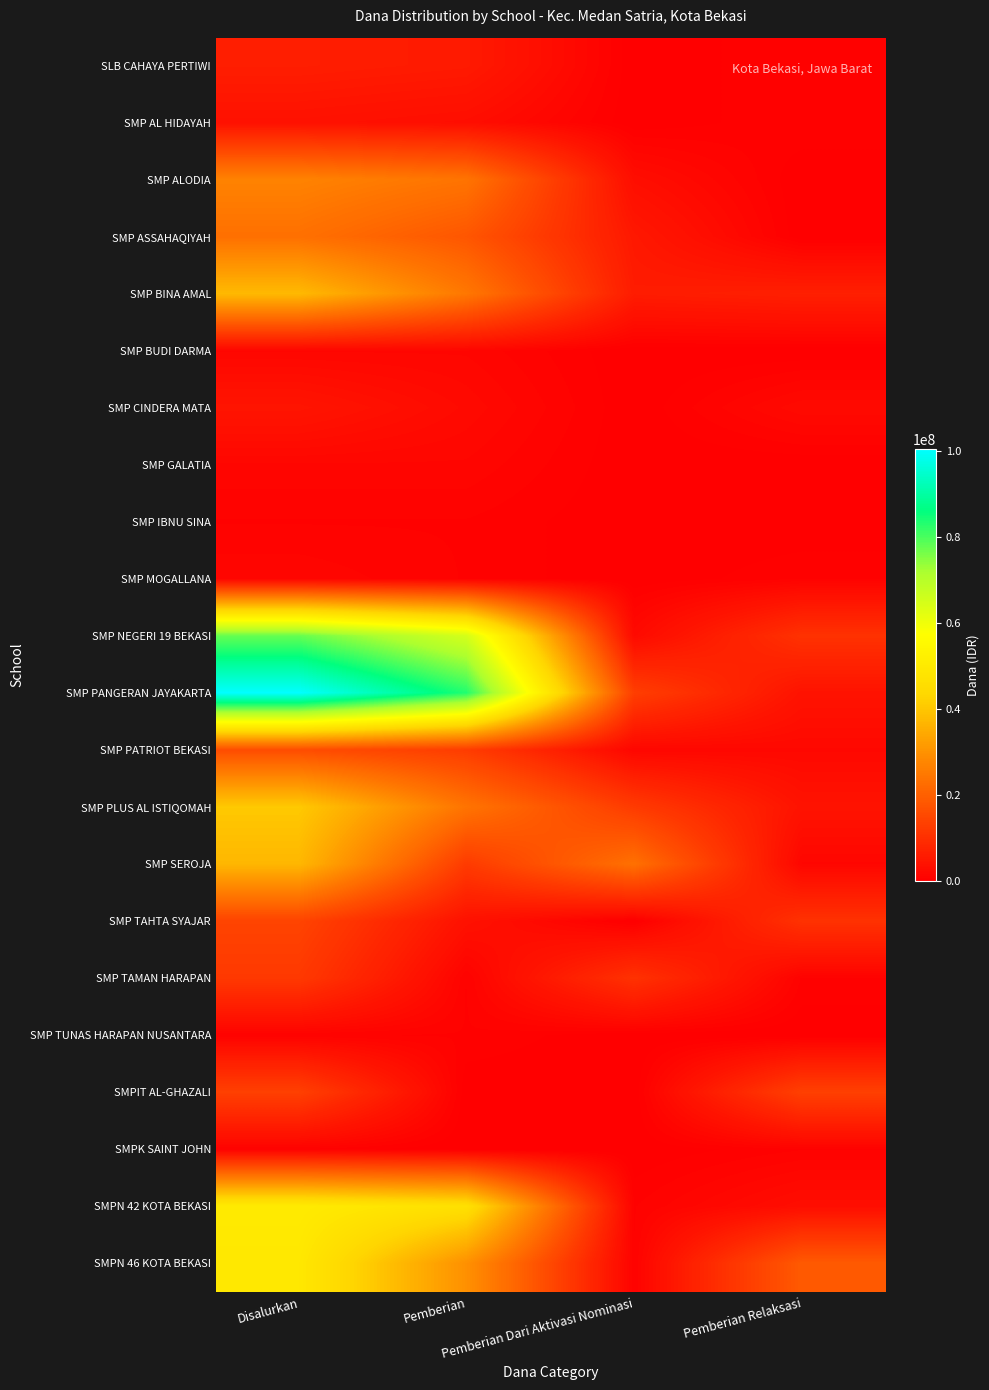

Reading left to right, extract all data points from this chart.

SLB CAHAYA PERTIWI: Disalurkan=6375000	Pemberian=5625000	Pemberian Dari Aktivasi Nominasi=0	Pemberian Relaksasi=750000
SMP AL HIDAYAH: Disalurkan=3750000	Pemberian=3000000	Pemberian Dari Aktivasi Nominasi=0	Pemberian Relaksasi=750000
SMP ALODIA: Disalurkan=27000000	Pemberian=24000000	Pemberian Dari Aktivasi Nominasi=3000000	Pemberian Relaksasi=0
SMP ASSAHAQIYAH: Disalurkan=23250000	Pemberian=18000000	Pemberian Dari Aktivasi Nominasi=5250000	Pemberian Relaksasi=0
SMP BINA AMAL: Disalurkan=37500000	Pemberian=24750000	Pemberian Dari Aktivasi Nominasi=6000000	Pemberian Relaksasi=6750000
SMP BUDI DARMA: Disalurkan=1500000	Pemberian=1500000	Pemberian Dari Aktivasi Nominasi=0	Pemberian Relaksasi=0
SMP CINDERA MATA: Disalurkan=4500000	Pemberian=2250000	Pemberian Dari Aktivasi Nominasi=0	Pemberian Relaksasi=2250000
SMP GALATIA: Disalurkan=1500000	Pemberian=1500000	Pemberian Dari Aktivasi Nominasi=0	Pemberian Relaksasi=0
SMP IBNU SINA: Disalurkan=750000	Pemberian=750000	Pemberian Dari Aktivasi Nominasi=0	Pemberian Relaksasi=0
SMP MOGALLANA: Disalurkan=1500000	Pemberian=750000	Pemberian Dari Aktivasi Nominasi=0	Pemberian Relaksasi=750000
SMP NEGERI 19 BEKASI: Disalurkan=77625000	Pemberian=64875000	Pemberian Dari Aktivasi Nominasi=2250000	Pemberian Relaksasi=10500000
SMP PANGERAN JAYAKARTA: Disalurkan=100500000	Pemberian=83250000	Pemberian Dari Aktivasi Nominasi=13125000	Pemberian Relaksasi=4125000
SMP PATRIOT BEKASI: Disalurkan=16125000	Pemberian=12750000	Pemberian Dari Aktivasi Nominasi=1500000	Pemberian Relaksasi=1875000
SMP PLUS AL ISTIQOMAH: Disalurkan=40500000	Pemberian=24000000	Pemberian Dari Aktivasi Nominasi=12375000	Pemberian Relaksasi=4125000
SMP SEROJA: Disalurkan=37125000	Pemberian=12375000	Pemberian Dari Aktivasi Nominasi=23250000	Pemberian Relaksasi=1500000
SMP TAHTA SYAJAR: Disalurkan=14250000	Pemberian=3750000	Pemberian Dari Aktivasi Nominasi=0	Pemberian Relaksasi=10500000
SMP TAMAN HARAPAN: Disalurkan=12000000	Pemberian=750000	Pemberian Dari Aktivasi Nominasi=10500000	Pemberian Relaksasi=750000
SMP TUNAS HARAPAN NUSANTARA: Disalurkan=750000	Pemberian=750000	Pemberian Dari Aktivasi Nominasi=0	Pemberian Relaksasi=0
SMPIT AL-GHAZALI: Disalurkan=13500000	Pemberian=0	Pemberian Dari Aktivasi Nominasi=0	Pemberian Relaksasi=13500000
SMPK SAINT JOHN: Disalurkan=750000	Pemberian=0	Pemberian Dari Aktivasi Nominasi=0	Pemberian Relaksasi=750000
SMPN 42 KOTA BEKASI: Disalurkan=50250000	Pemberian=46500000	Pemberian Dari Aktivasi Nominasi=750000	Pemberian Relaksasi=3000000
SMPN 46 KOTA BEKASI: Disalurkan=49125000	Pemberian=29625000	Pemberian Dari Aktivasi Nominasi=750000	Pemberian Relaksasi=18750000